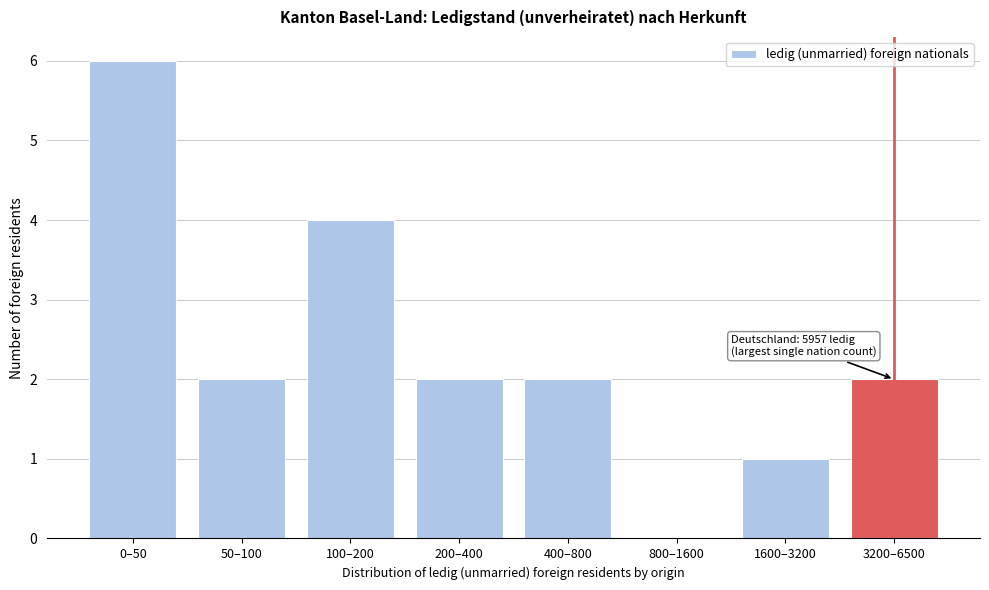

Reading left to right, transcribe all the data shown in this chart.

0–50=6	50–100=2	100–200=4	200–400=2	400–800=2	800–1600=0	1600–3200=1	3200–6500=2